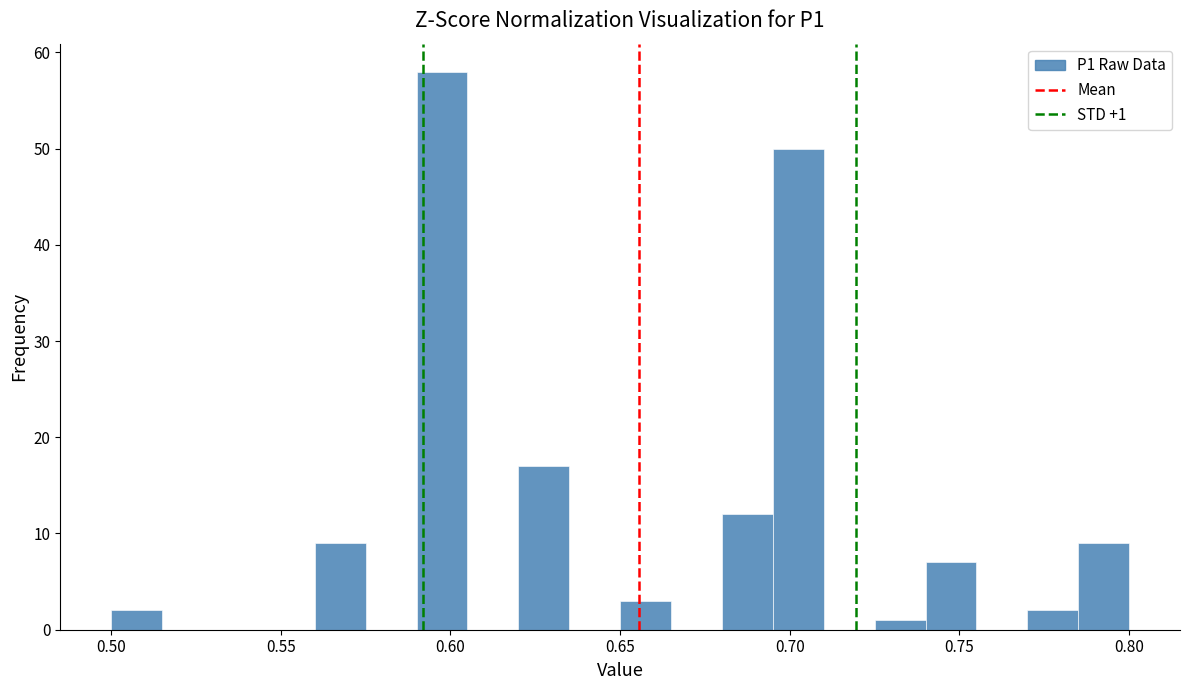

Read against the x-axis, roughly where is the centre of the tallest bar?

0.600